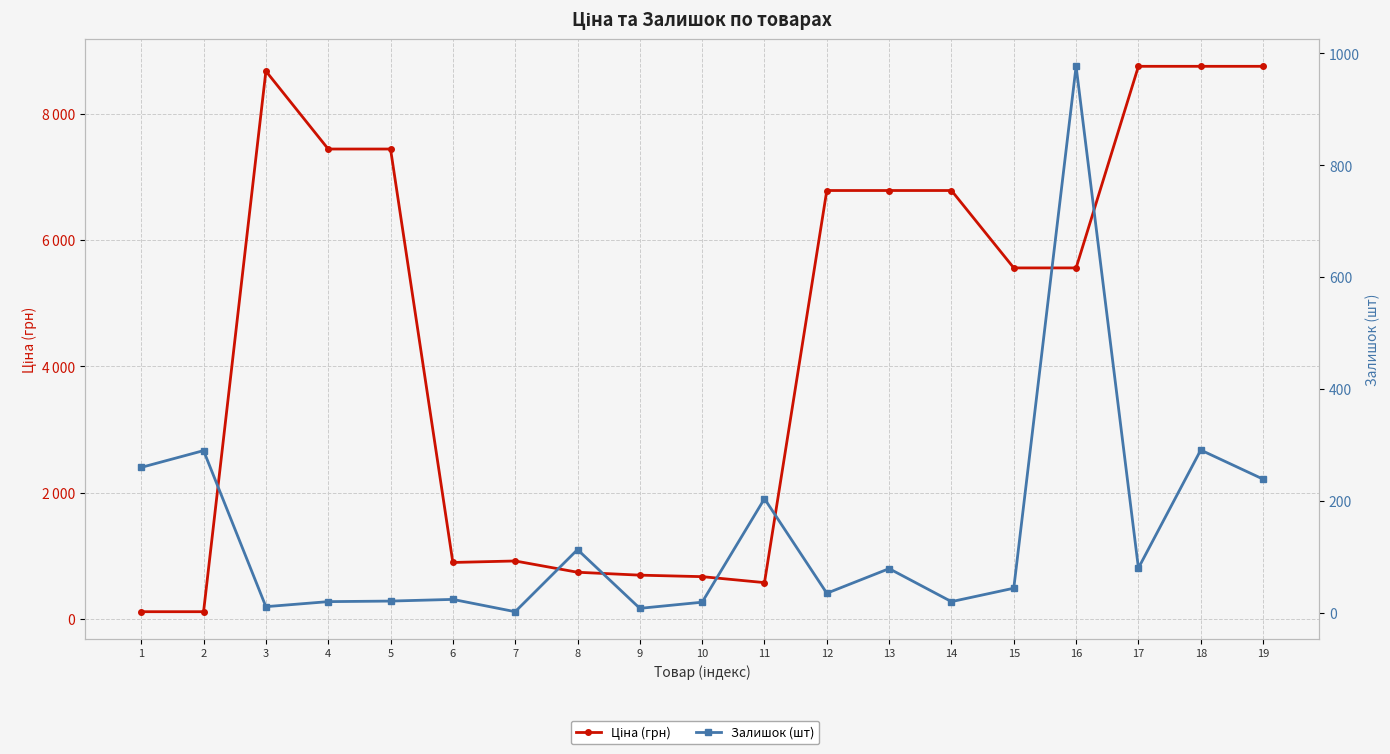

Rank the series by their maximum value, from lowest to highest.

Залишок (шт), Ціна (грн)